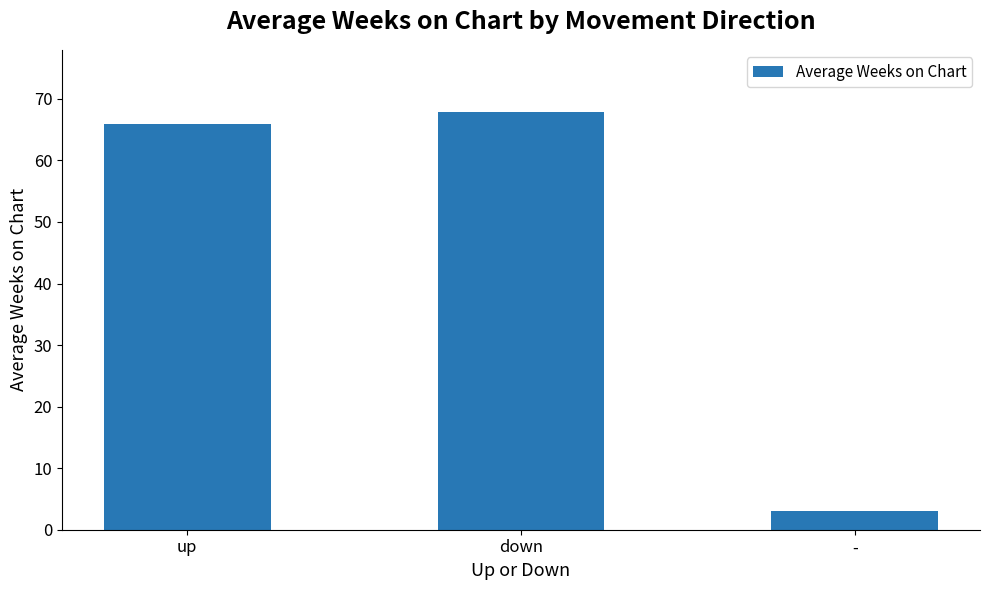

What is the sum of the values at up and down?

133.8